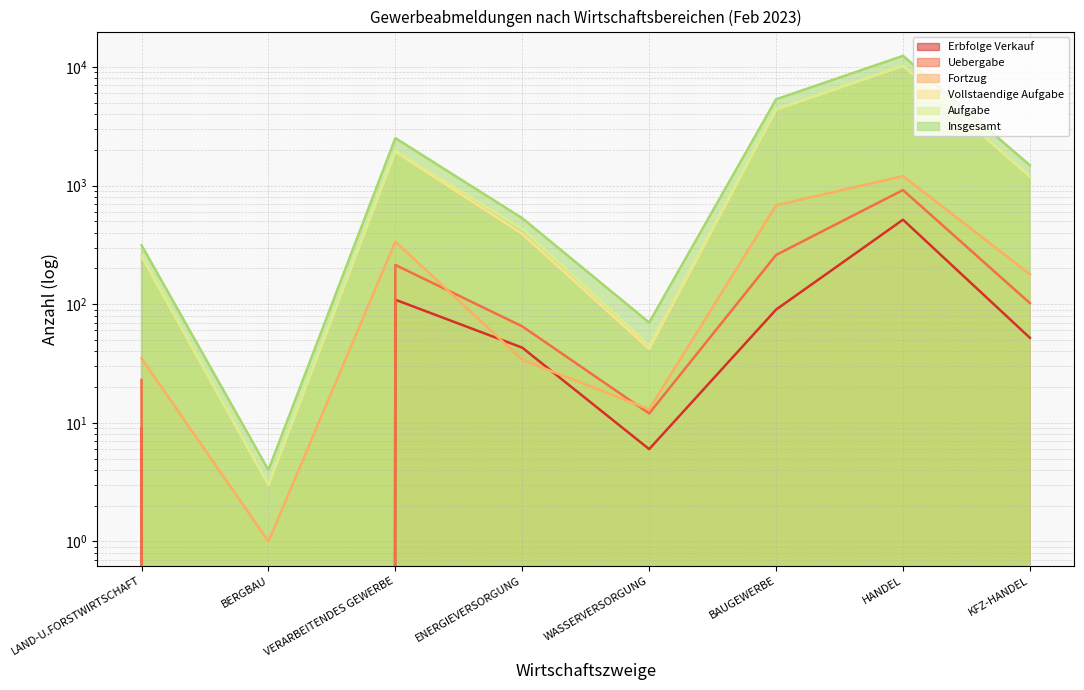

How many data points in Vollstaendige Aufgabe are above 1190?

3